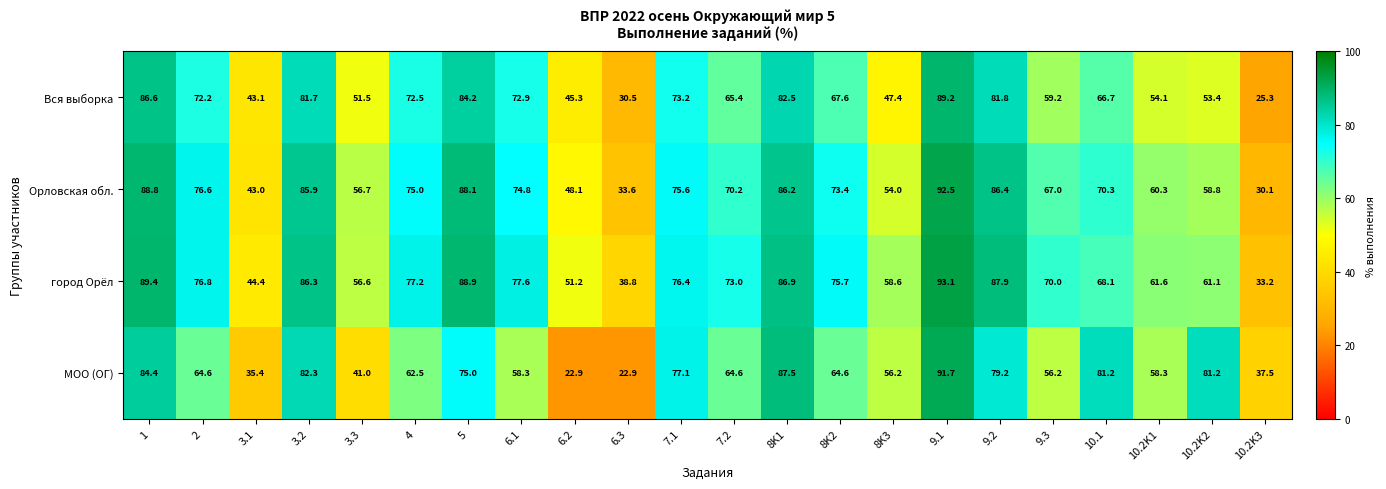

True or false: Орловская обл. has a value of 48.5 at 1.

False